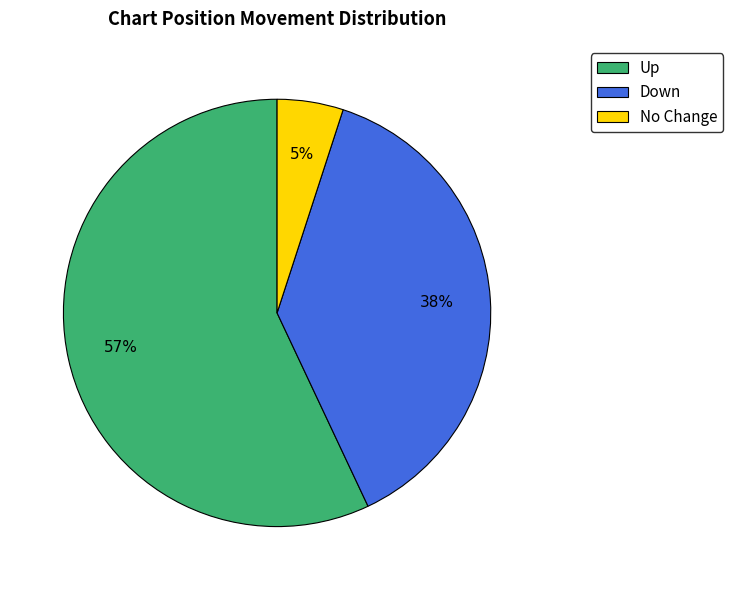

Which category has the biggest portion of the pie?

Up